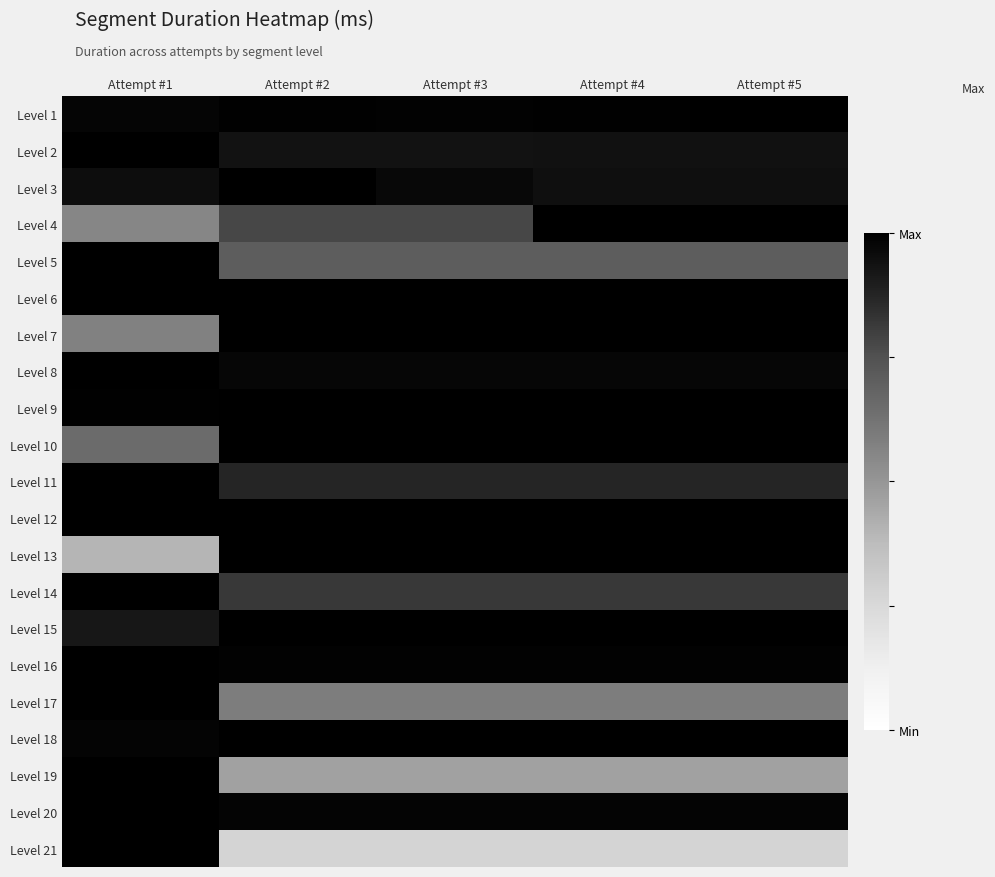

Rank the series at Attempt #4 from lowest to highest value.

Level 21, Level 19, Level 17, Level 5, Level 14, Level 11, Level 2, Level 3, Level 8, Level 20, Level 16, Level 1, Level 12, Level 4, Level 6, Level 7, Level 9, Level 10, Level 13, Level 15, Level 18